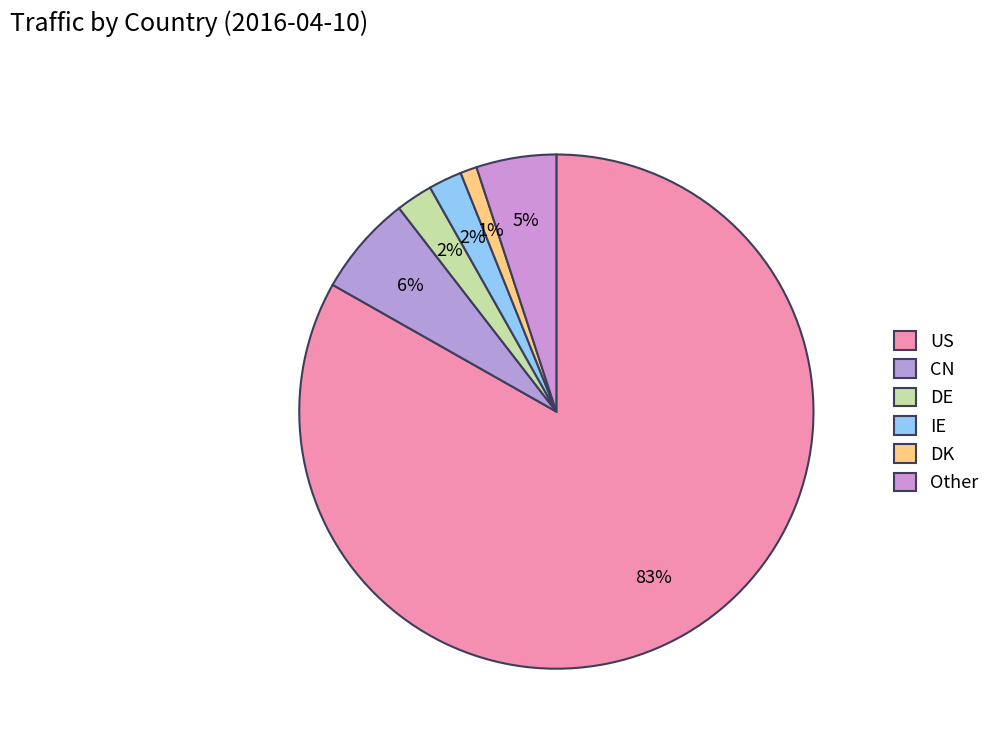

Does any single category account for the majority?

Yes